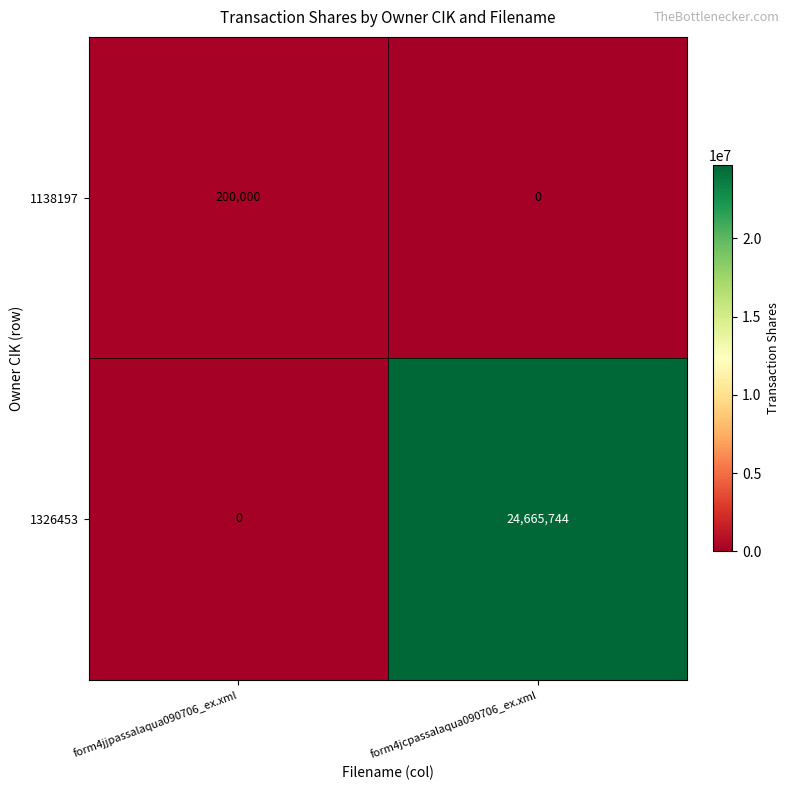

Which series has the widest spread of values?

1326453